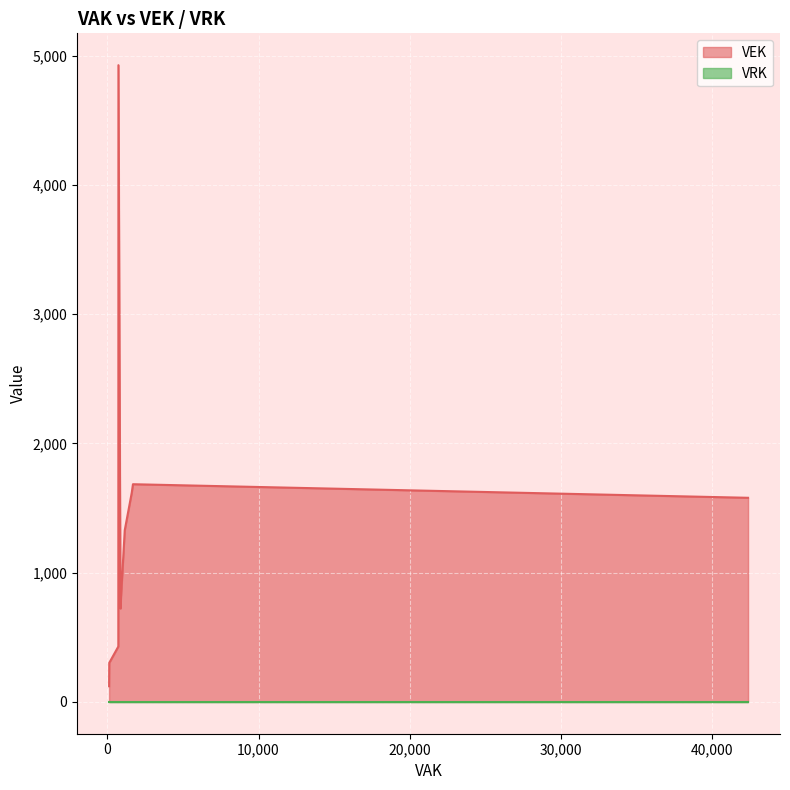

List the series in order of their peak value, highest first.

VEK, VRK